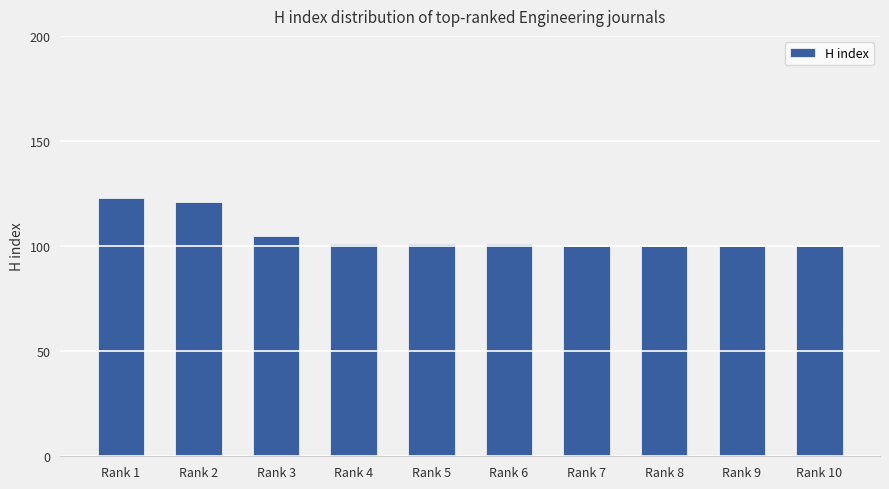

What is the ratio of the value at Rank 10 to the value at Rank 5?

1.0